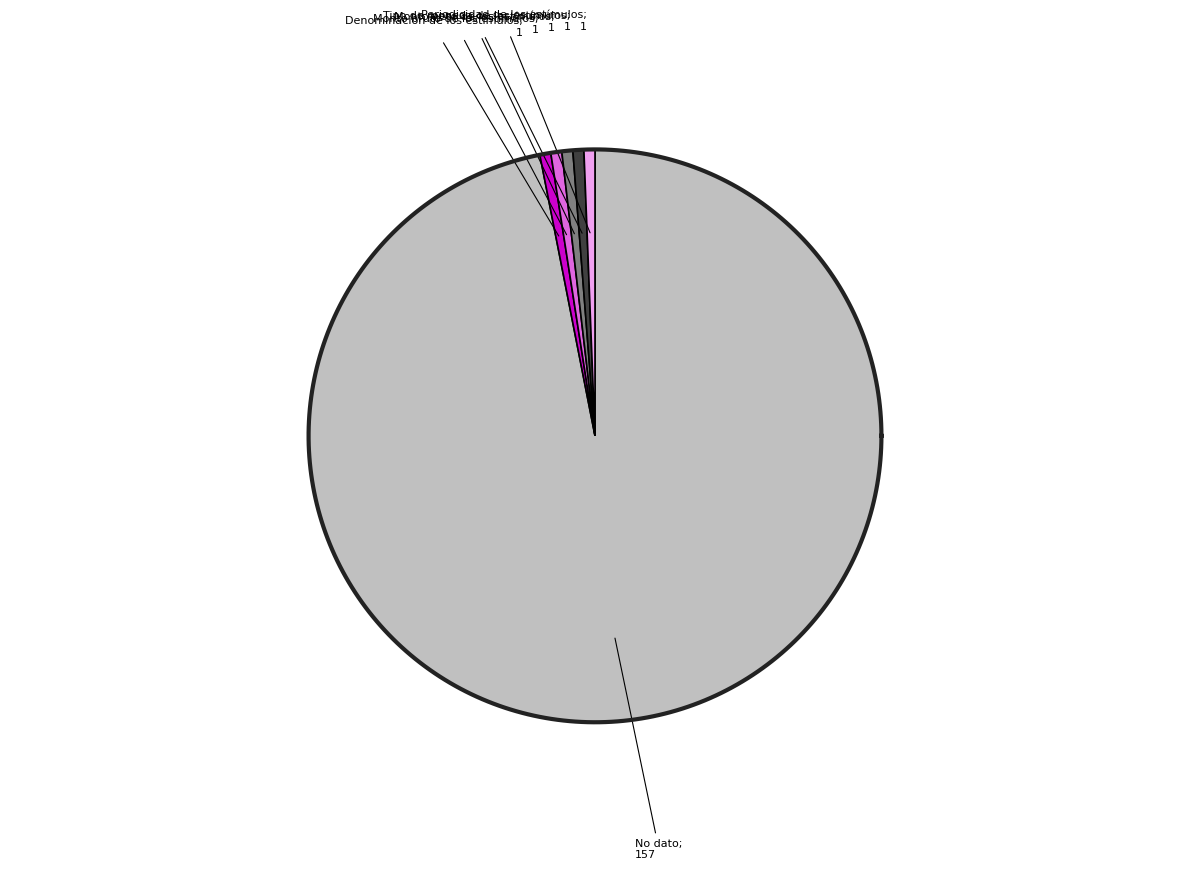

Rank the categories by value from highest to lowest.

No dato, Denominación de los estímulos, Monto bruto de los estímulos, Monto neto de los estímulos, Tipo de moneda de los estímulos, Periodicidad de los estímulos